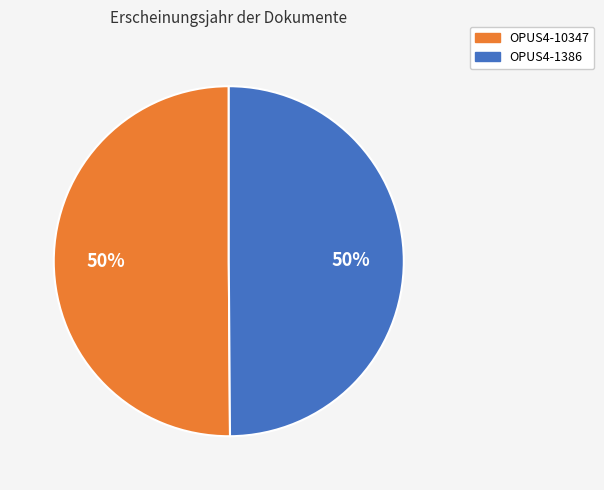

True or false: OPUS4-1386 accounts for 61% of the total.

False